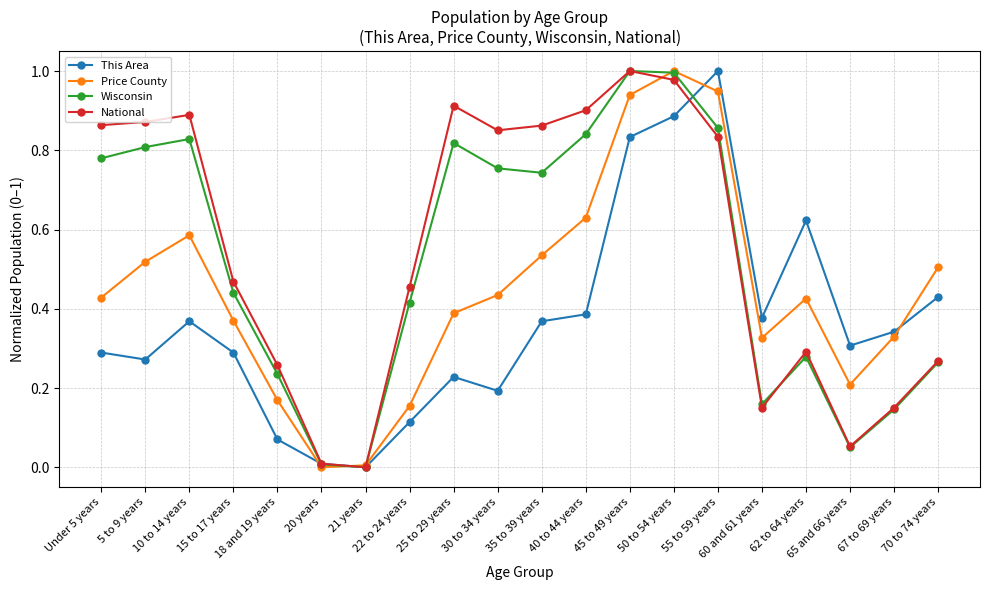

Rank the series by their average value, from highest to lowest.

National, Wisconsin, Price County, This Area